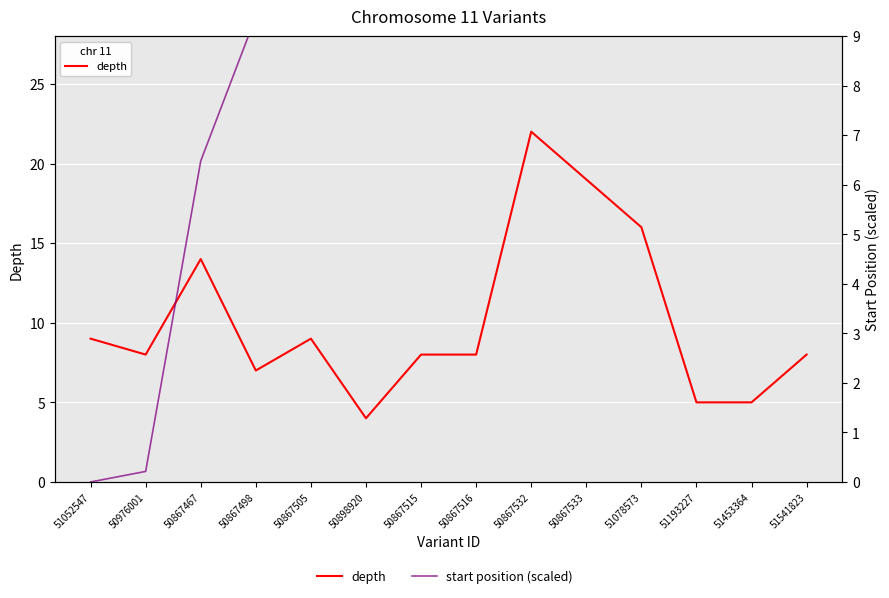

True or false: depth and start position (scaled) intersect in this chart.

True